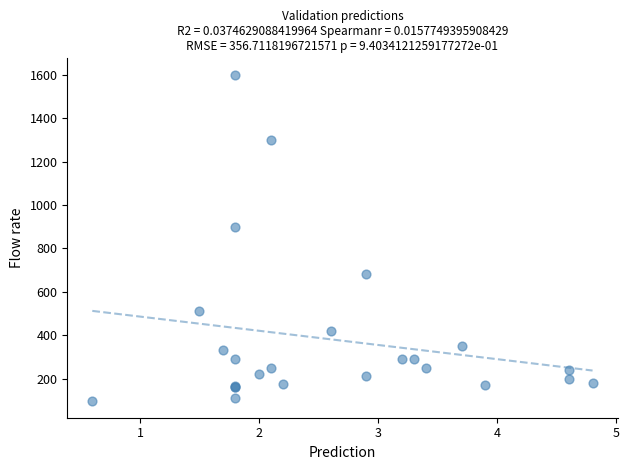

What Y value in the scatter plot is closest to 847?

900